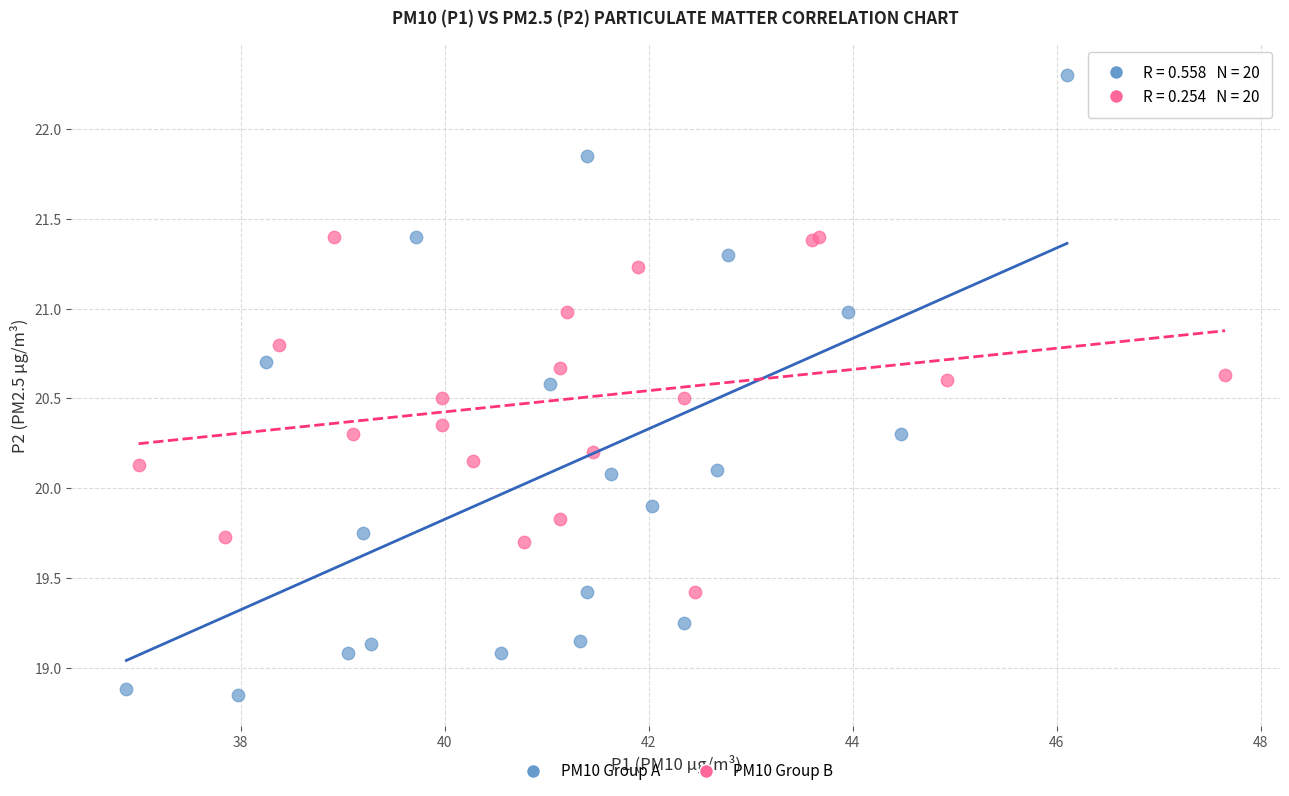

What are all the series names shown in the legend?

PM10 Group A, PM10 Group B